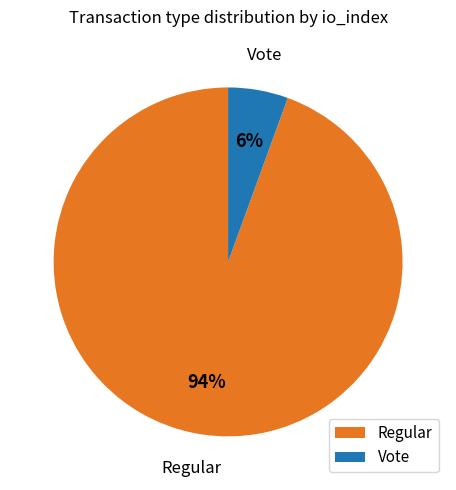

Rank the categories by value from highest to lowest.

Regular, Vote